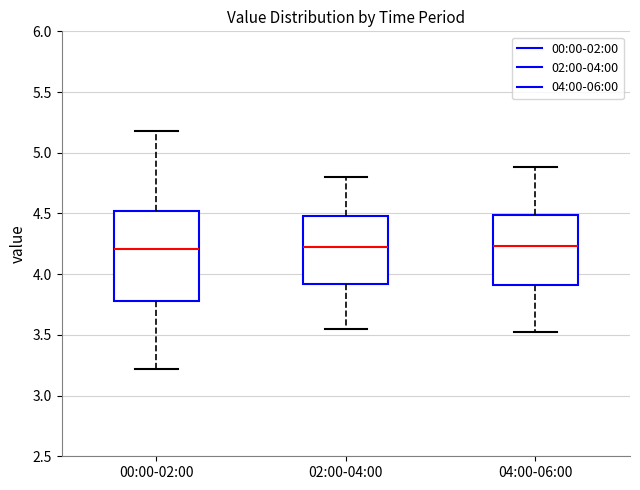

Reading left to right, read every box against the y-axis: the position of its median line, the range the box covers, and the ends of its whiskers. The values are not printed on the chart, so give them approximately, as read against the axis.

00:00-02:00: median 4.20, box 3.80 to 4.50, whiskers 3.20 to 5.20
02:00-04:00: median 4.20, box 3.90 to 4.50, whiskers 3.55 to 4.80
04:00-06:00: median 4.25, box 3.90 to 4.50, whiskers 3.50 to 4.90